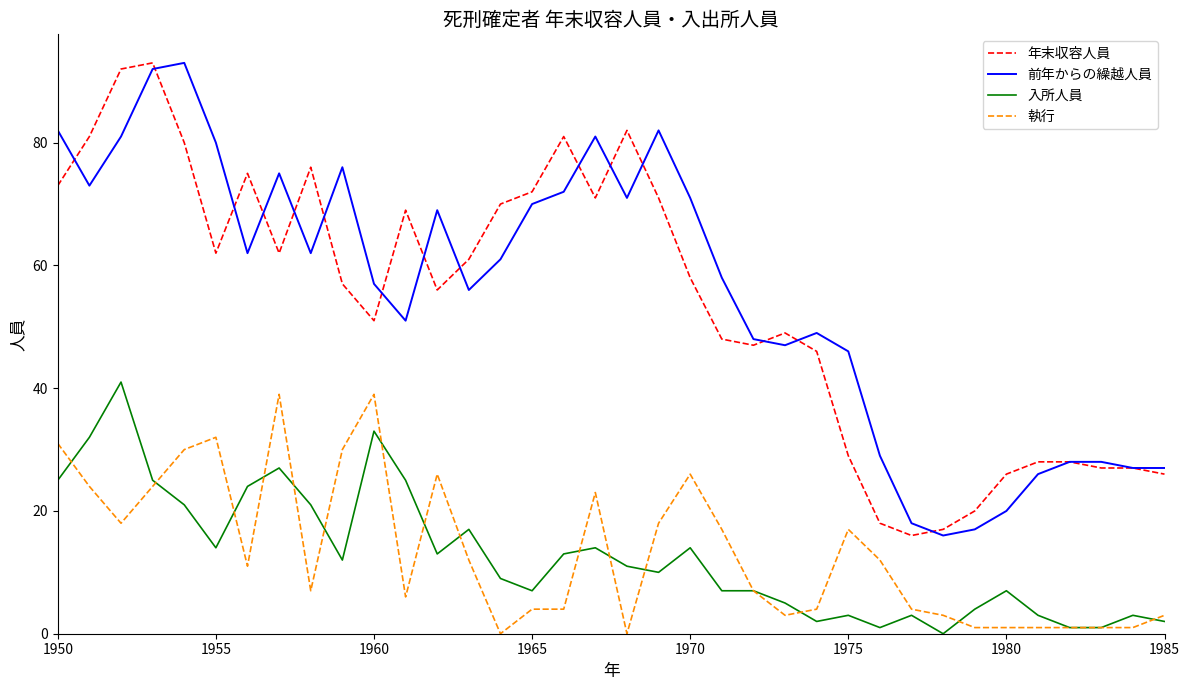

What is the minimum value for 前年からの繰越人員?

16